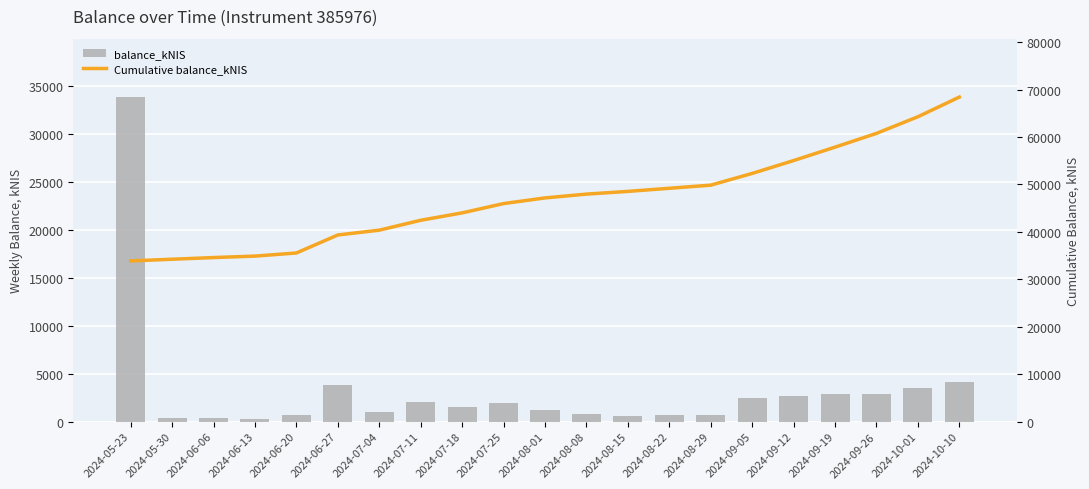

Where is Cumulative balance_kNIS nearest to the value 51142?

2024-09-05